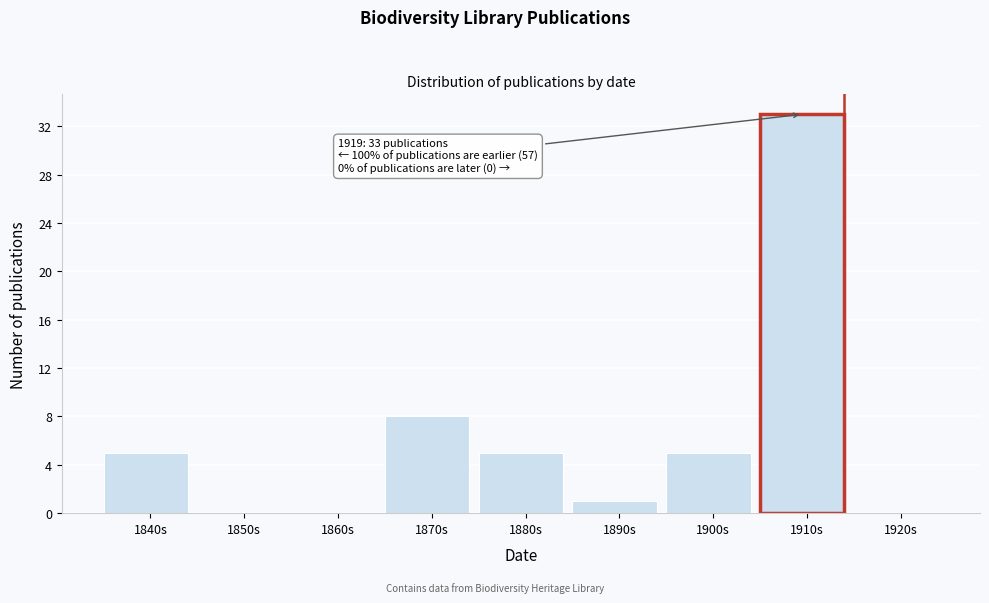

Reading left to right, what are all the values shown in this chart?

1840s=5	1850s=0	1860s=0	1870s=8	1880s=5	1890s=1	1900s=5	1910s=33	1920s=0